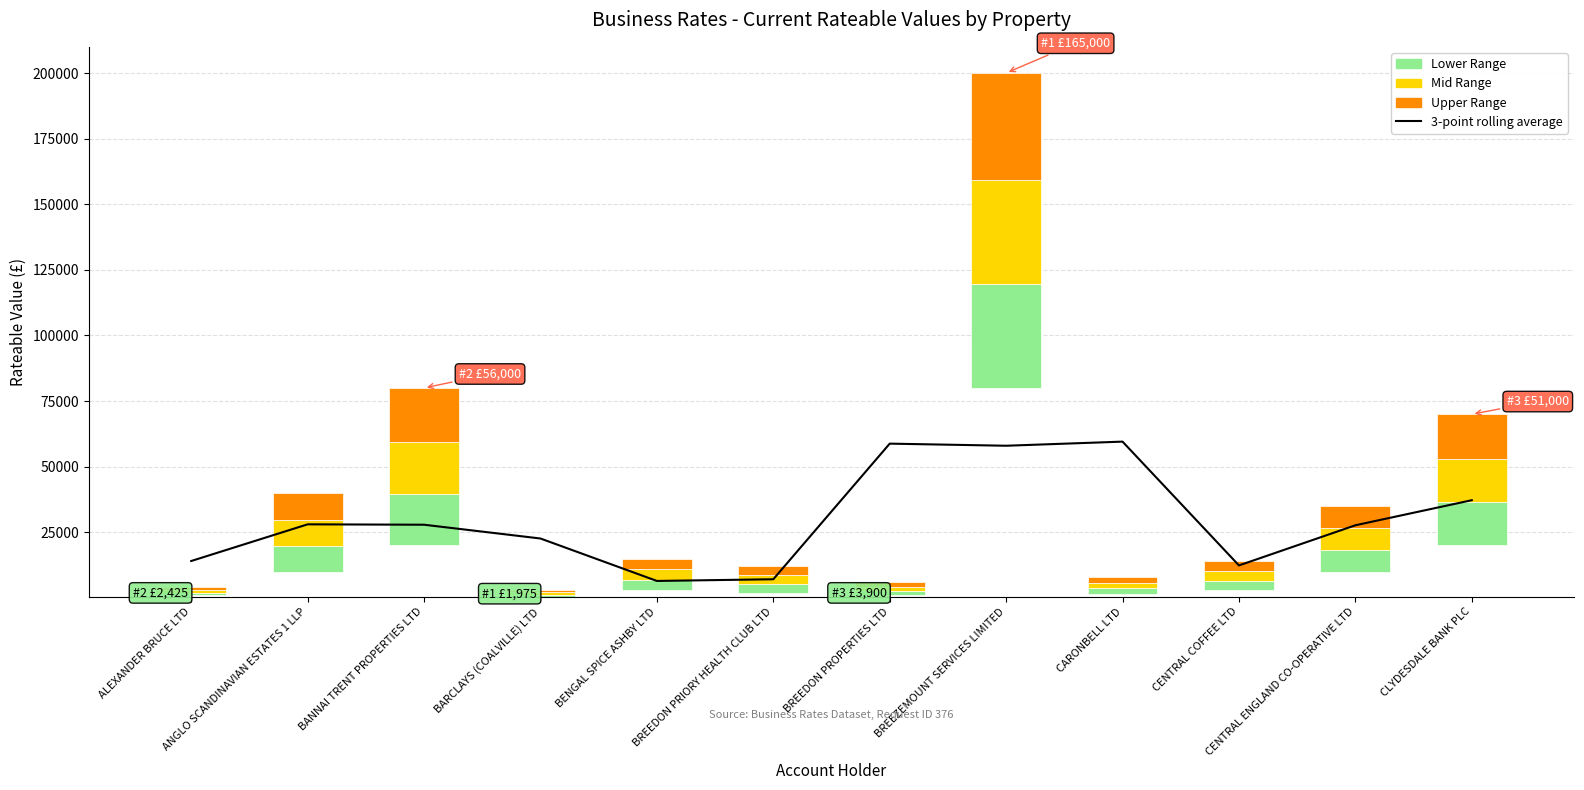

Does the chart contain any negative values?

No